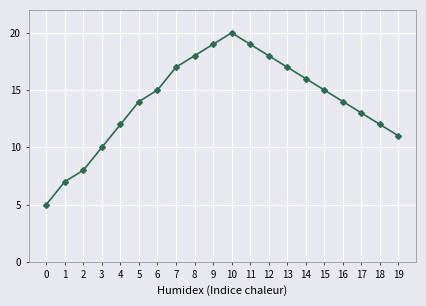

How many values are below 15?

10